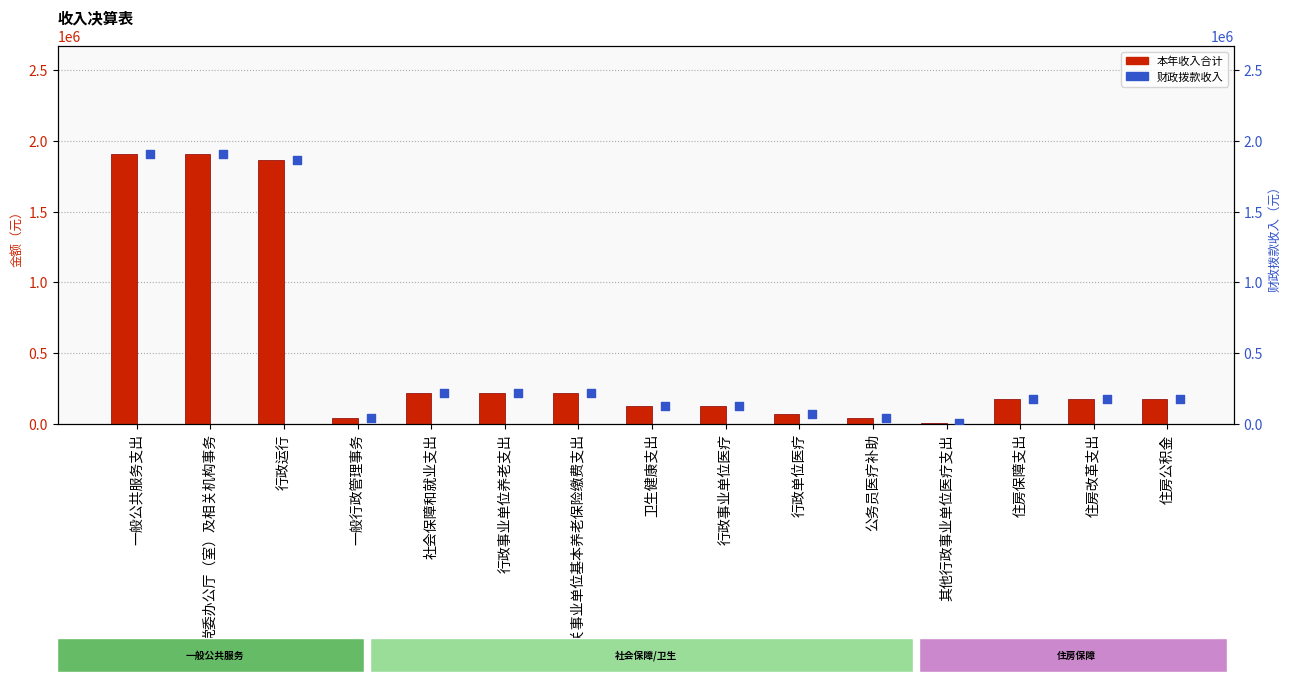

At which category is the sum across all series the highest?

一般公共服务支出